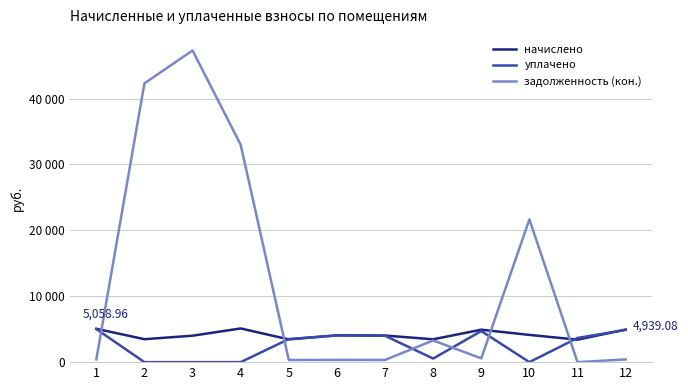

Rank the series by their maximum value, from highest to lowest.

задолженность (кон.), начислено, уплачено